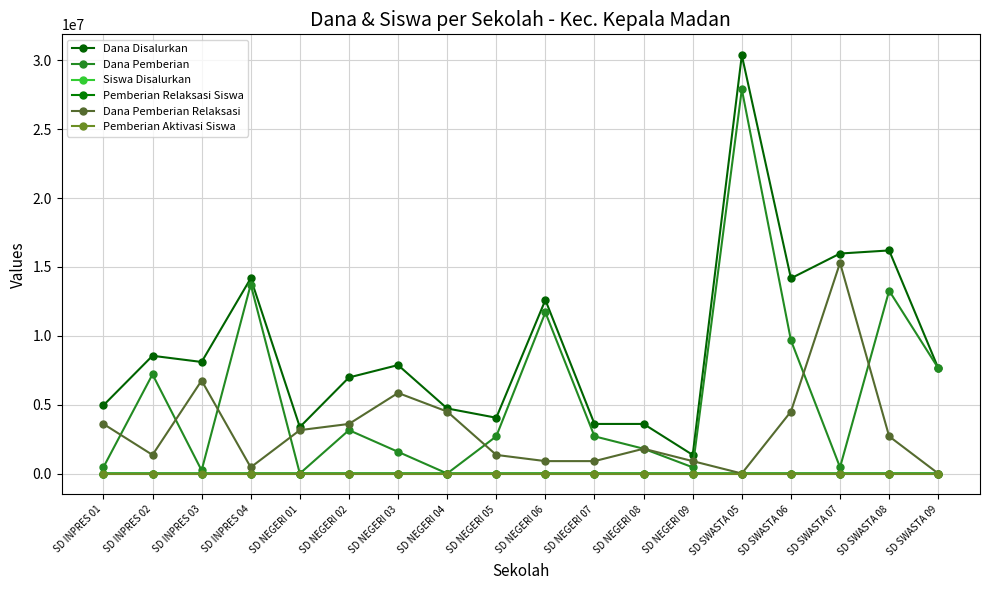

What is the approximate value of Dana Pemberian Relaksasi at SD INPRES 04, to the nearest 50?

450000